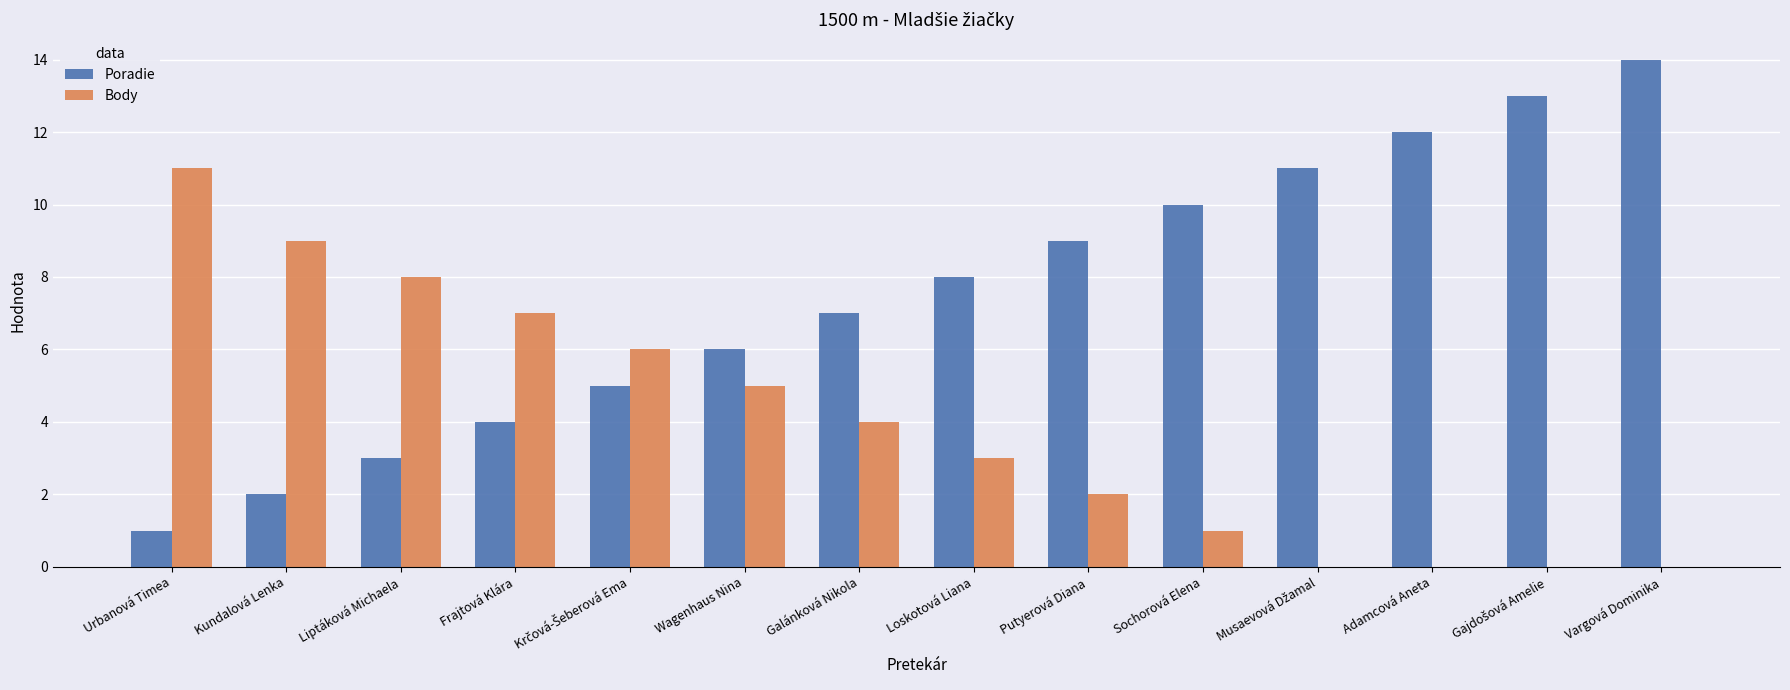

Does the chart contain stacked bars?

No